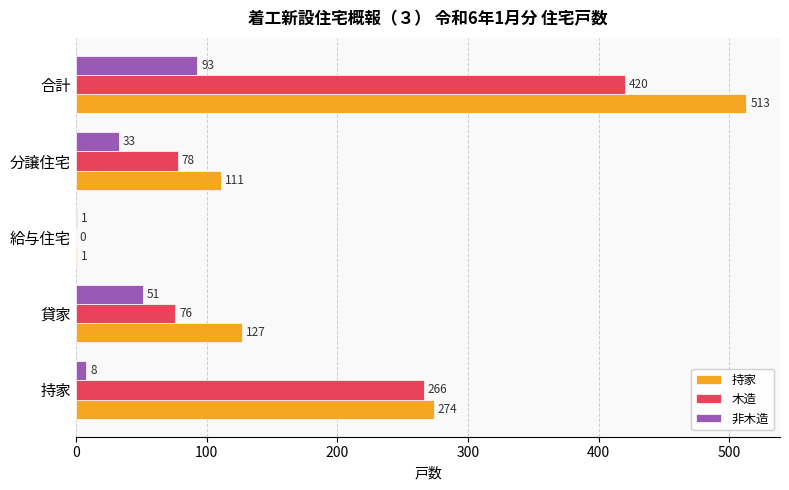

At which category does the chart reach its peak across all series?

合計